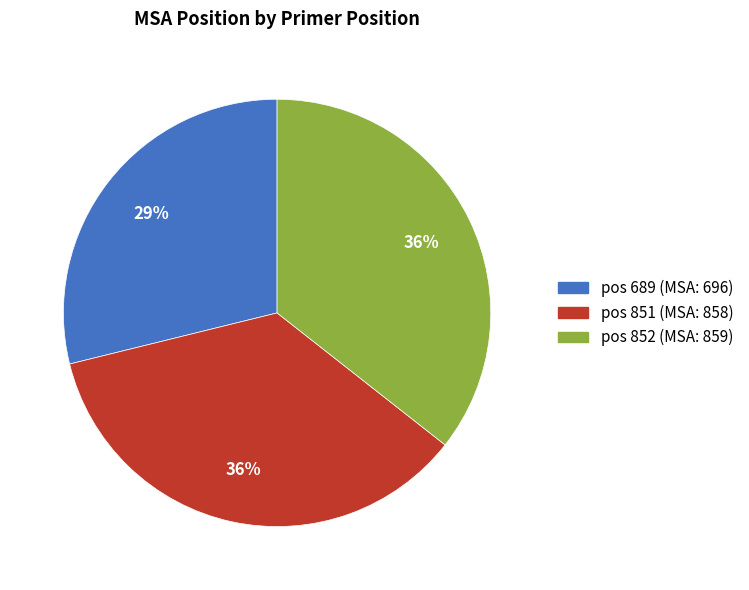

Does any single category account for the majority?

No